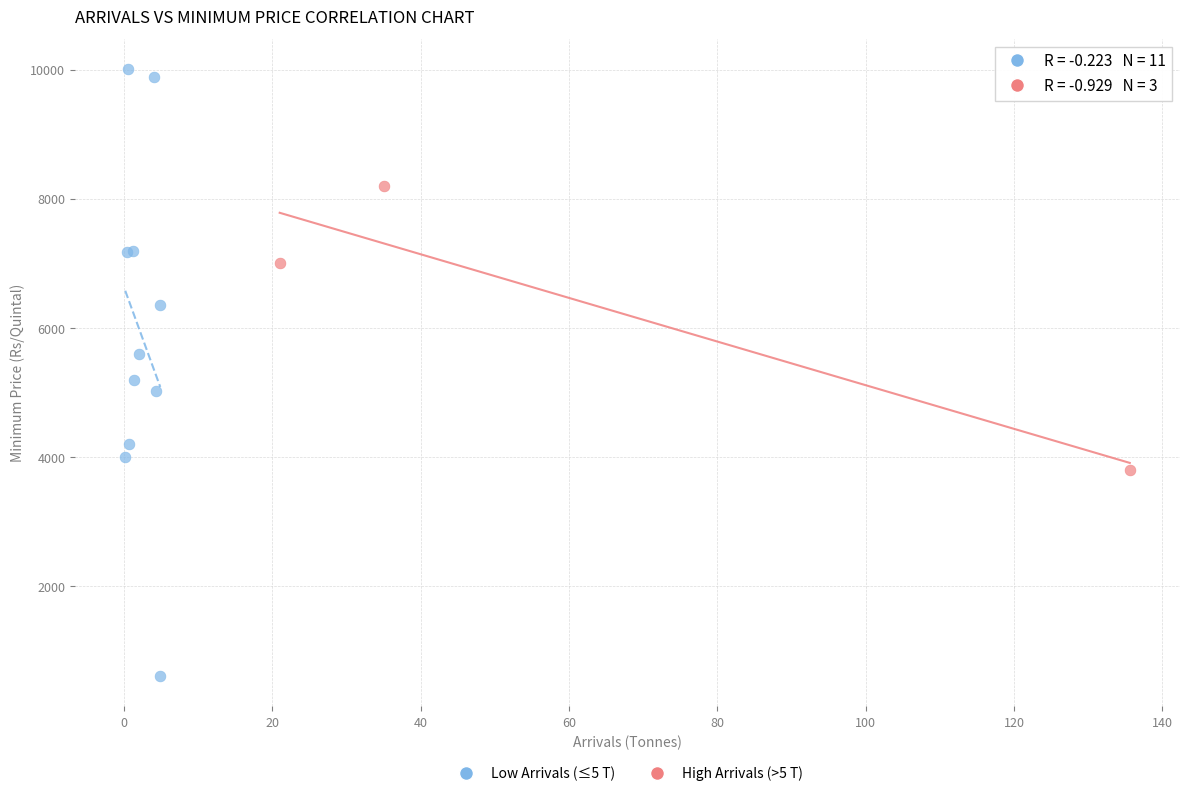

Which series contains the lowest Y value?

Low Arrivals (≤5 T)